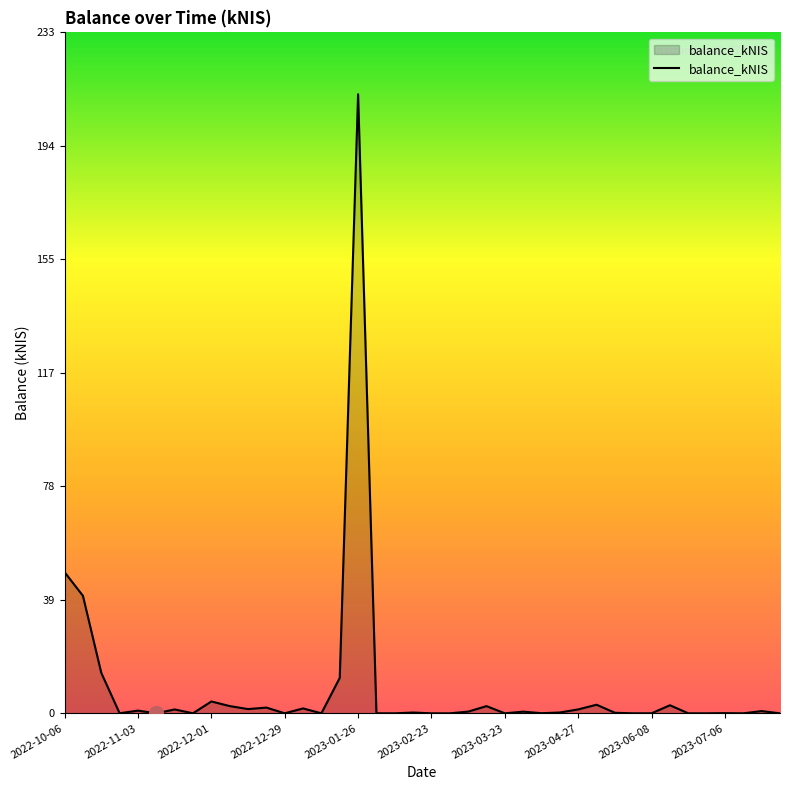

What is the difference between the maximum and minimum values?

212.0